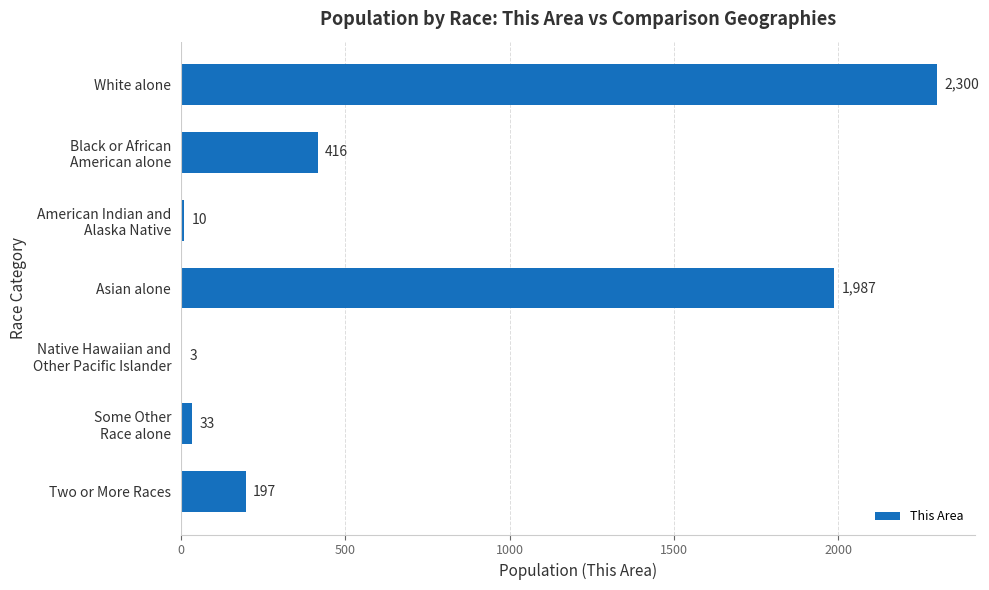

What is the sum of all values?

4946